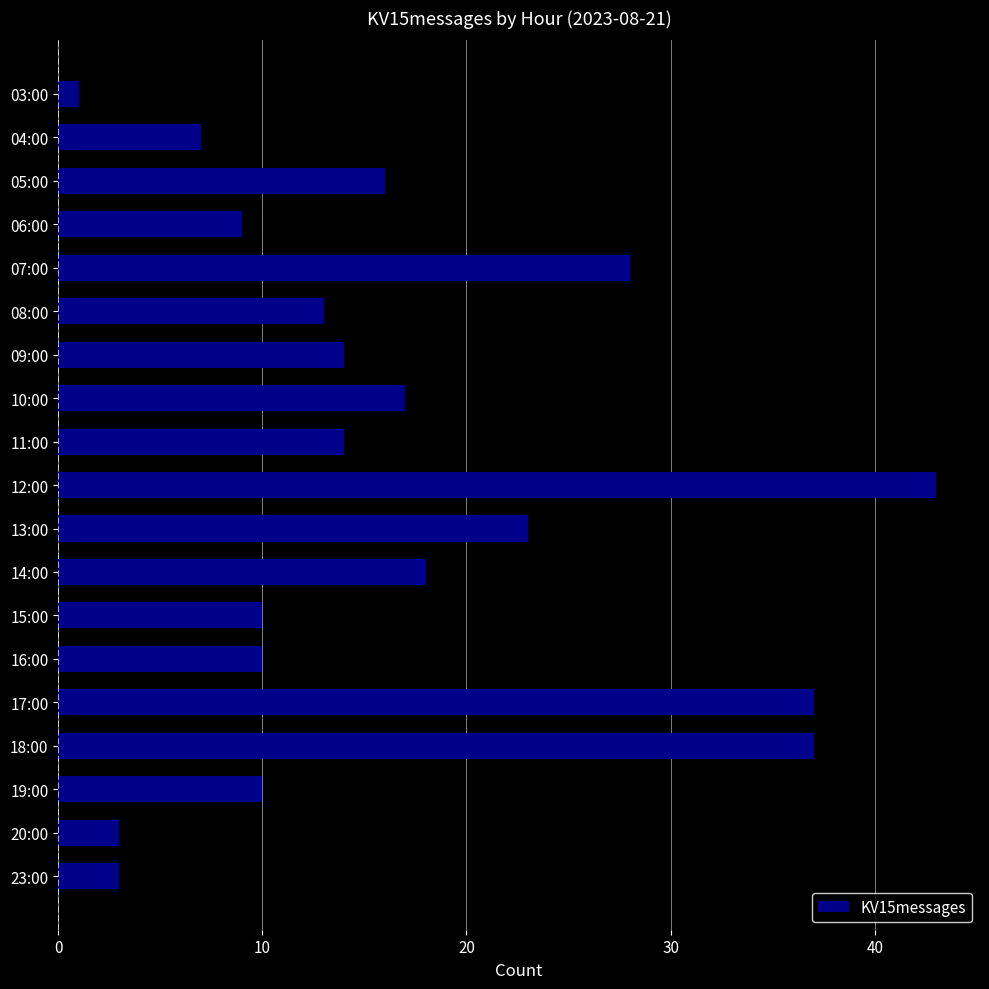

Are the bars horizontal?

Yes